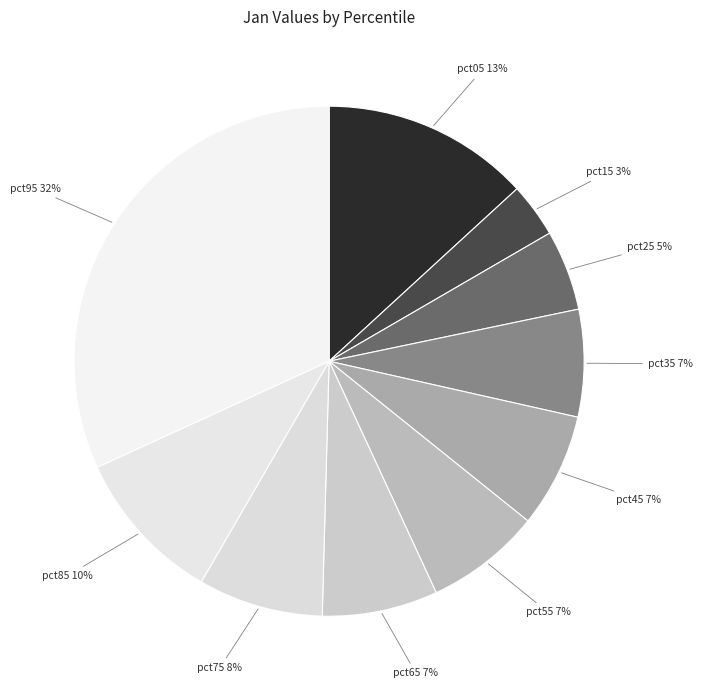

Does pct75 represent more than half of the total?

No